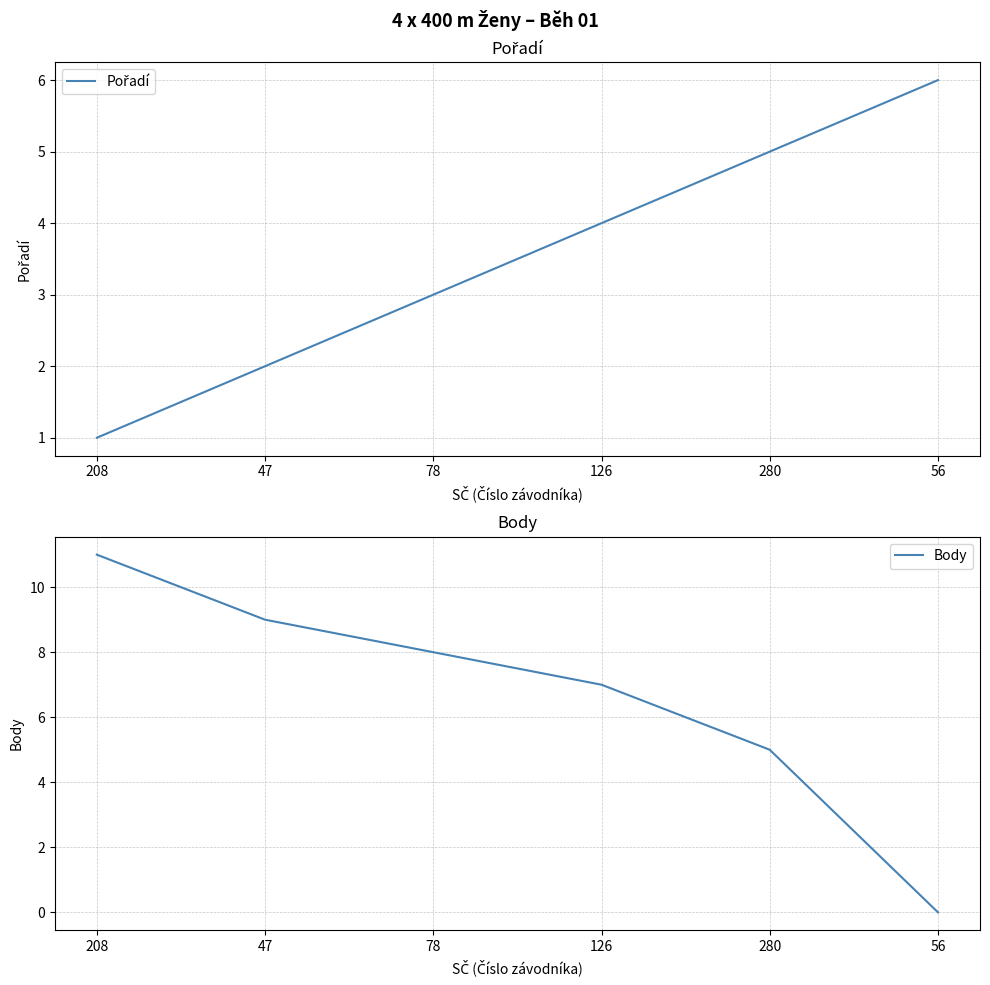

Does the chart have visible grid lines?

Yes